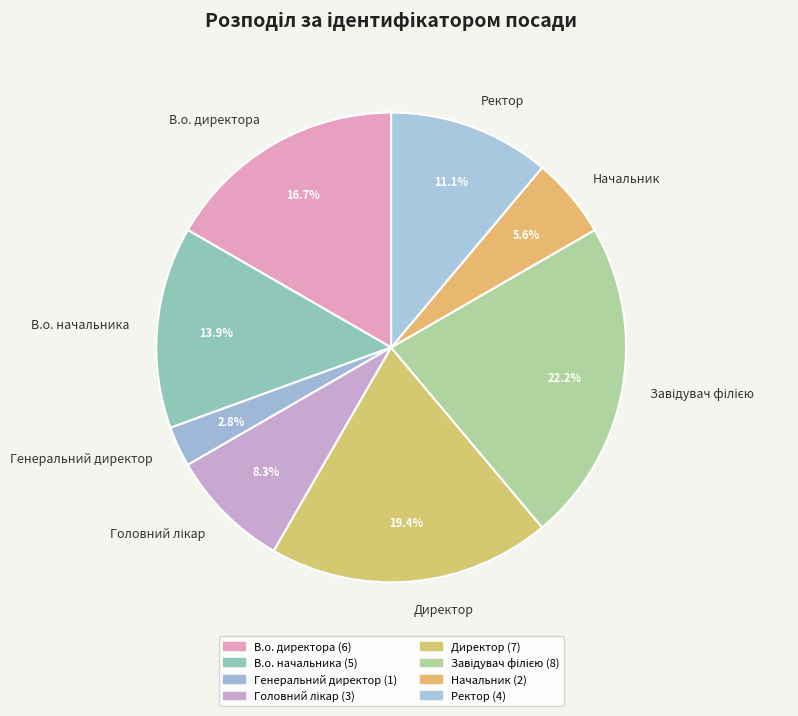

To the nearest percent, what is the difference between the largest and smallest slice percentages?

19%